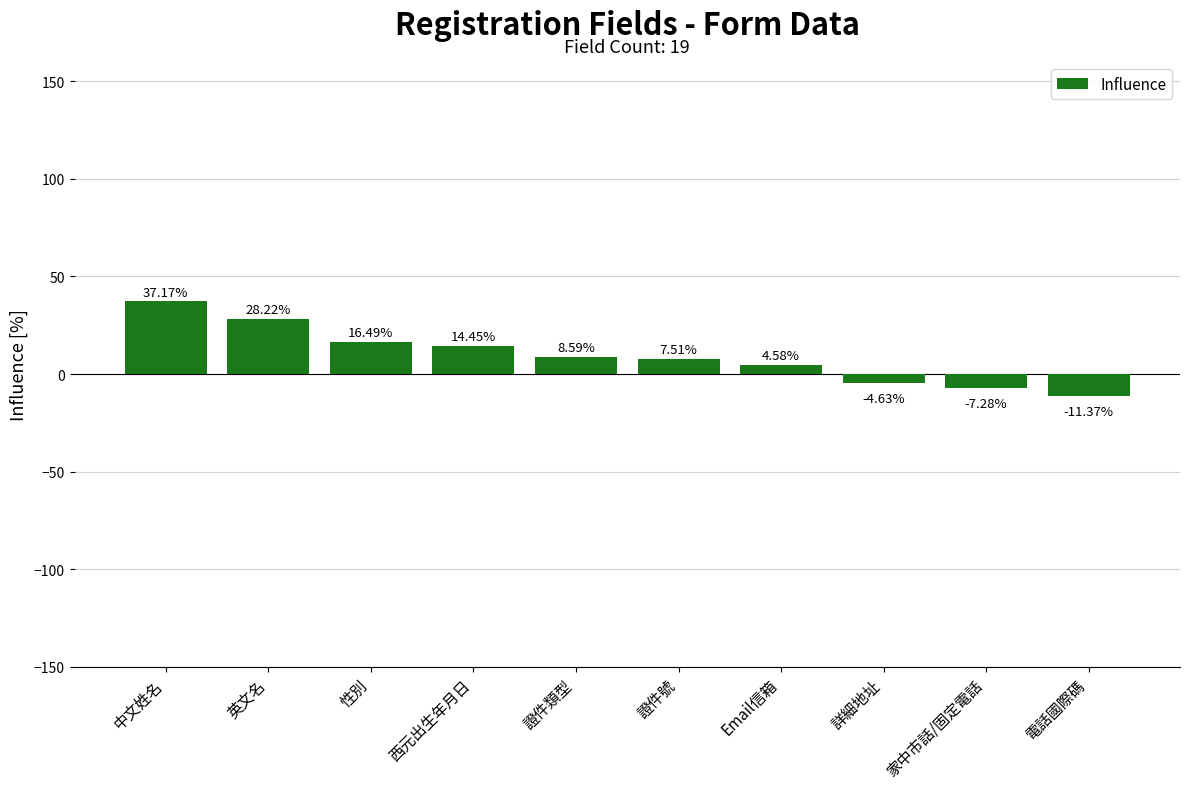

Which has a higher value, 證件類型 or 證件號?

證件類型